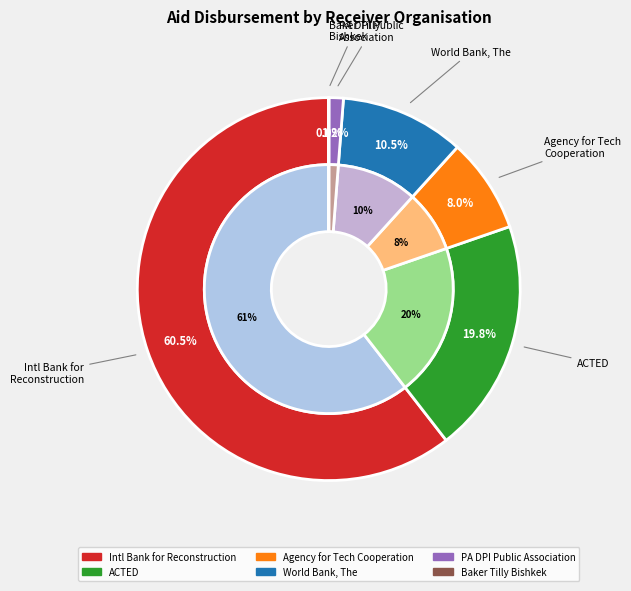

Is it true that PA DPI PUBLIC ASSOCIATION DEVELOPMENT is 11% of the pie?

False